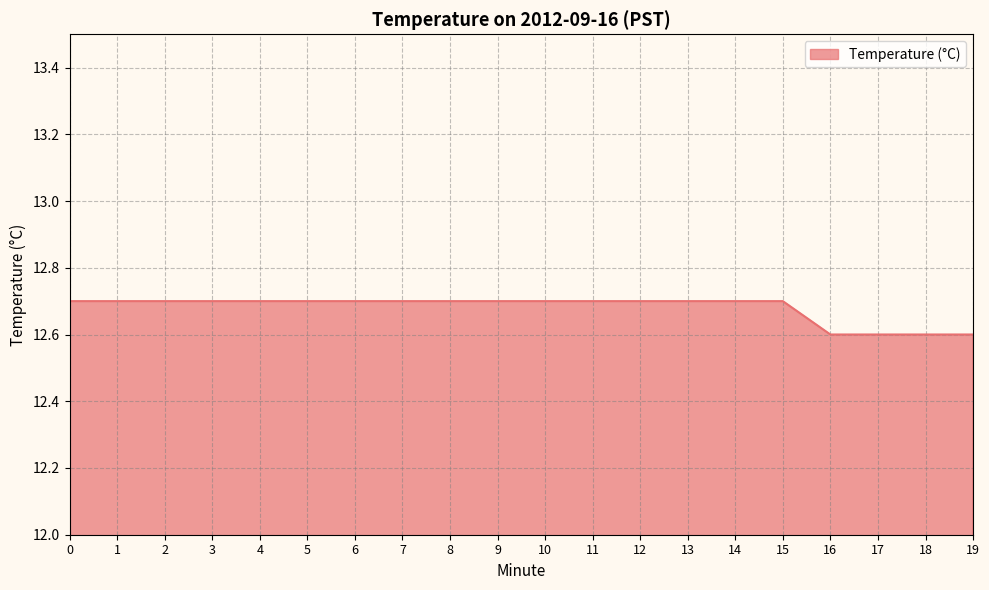

What is the ratio of the value at 0 to the value at 17?

1.0